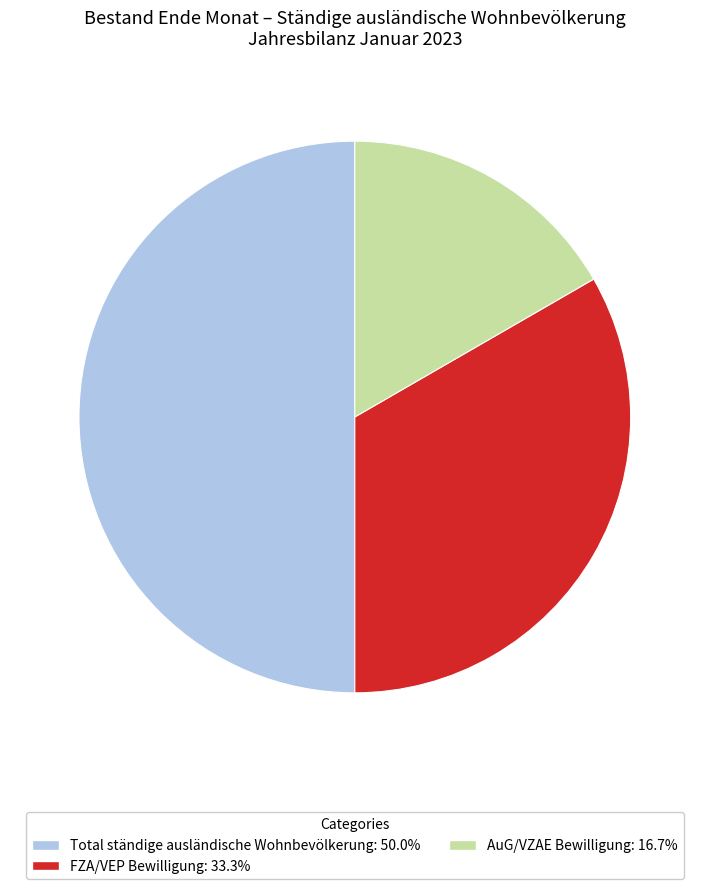

The FZA/VEP Bewilligung slice represents 33% of the pie. True or false?

True